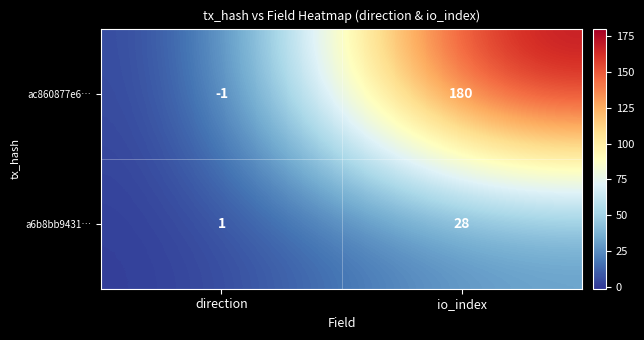

How many distinct data groups are displayed?

2